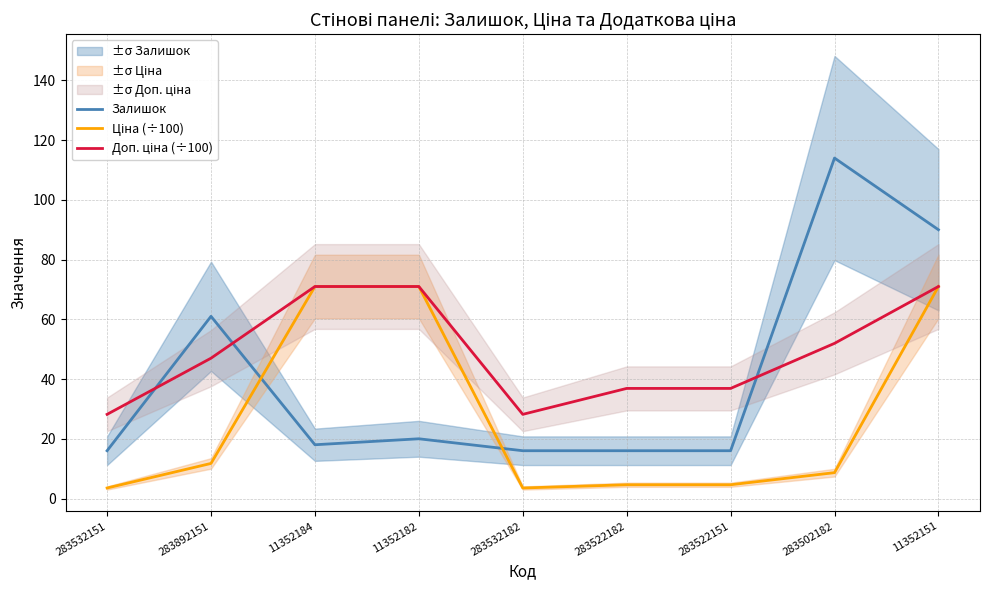

Reading left to right, list all the values displayed in this chart.

Залишок: 283532151=16.0	283892151=61.0	11352184=18.0	11352182=20.0	283532182=16.0	283522182=16.0	283522151=16.0	283502182=114.0	11352151=90.0
Ціна (÷100): 283532151=3.5	283892151=11.7	11352184=71.0	11352182=71.0	283532182=3.5	283522182=4.6	283522151=4.6	283502182=8.7	11352151=71.0
Доп. ціна (÷100): 283532151=28.2	283892151=47.0	11352184=71.0	11352182=71.0	283532182=28.2	283522182=36.9	283522151=36.9	283502182=52.0	11352151=71.0